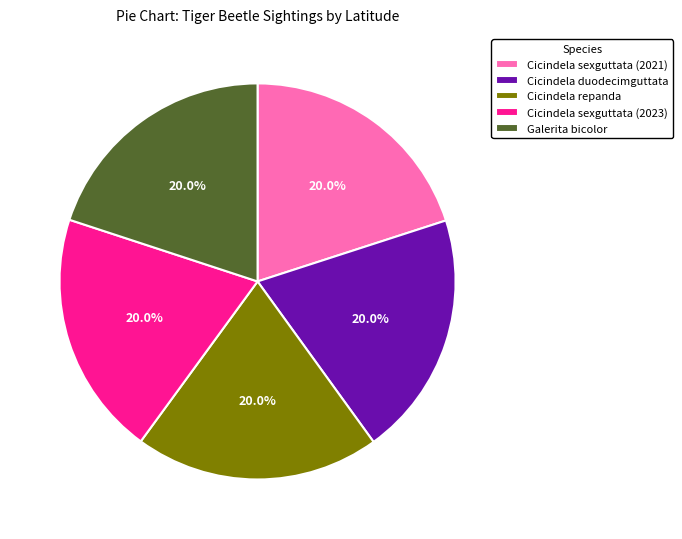

What is the ratio of the value at Cicindela duodecimguttata to the value at Galerita bicolor?

1.0